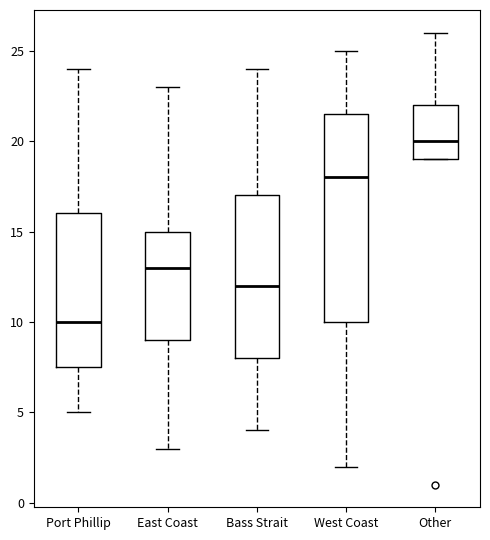

Where does the median line of the box for Port Phillip sit on the y-axis? The values are not printed on the chart, so give them approximately, as read against the axis.

10.0